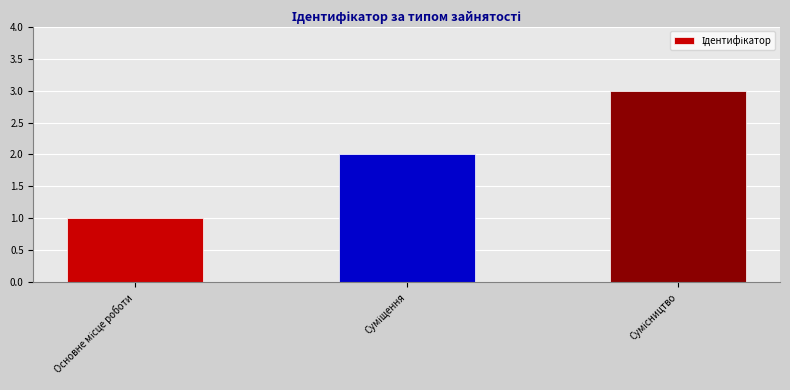

What is the maximum value shown in the chart?

3